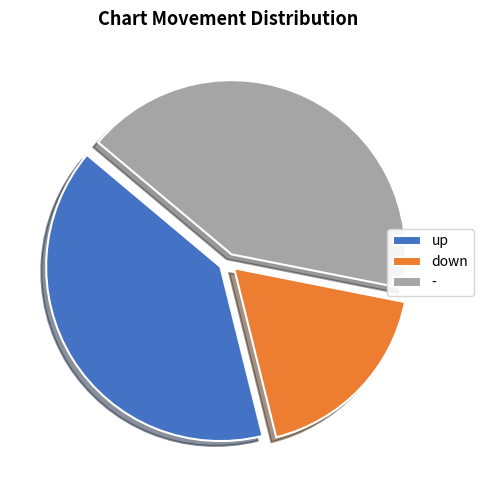

Rank the categories by value from lowest to highest.

down, up, -